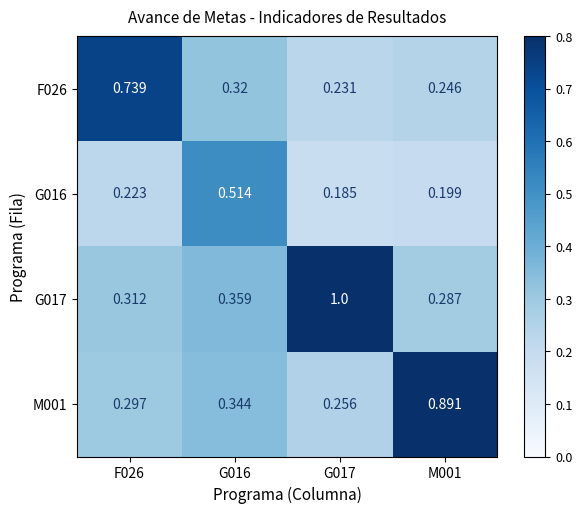

Reading left to right, extract all data points from this chart.

F026: F026=0.7	G016=0.3	G017=0.2	M001=0.2
G016: F026=0.2	G016=0.5	G017=0.2	M001=0.2
G017: F026=0.3	G016=0.4	G017=1.0	M001=0.3
M001: F026=0.3	G016=0.3	G017=0.3	M001=0.9